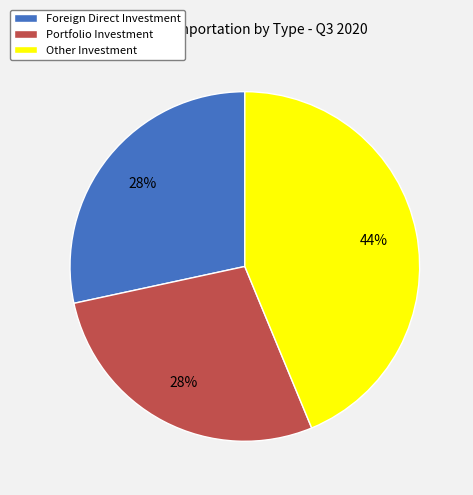

To the nearest percent, what is the combined percentage of Portfolio Investment and Foreign Direct Investment?

56%